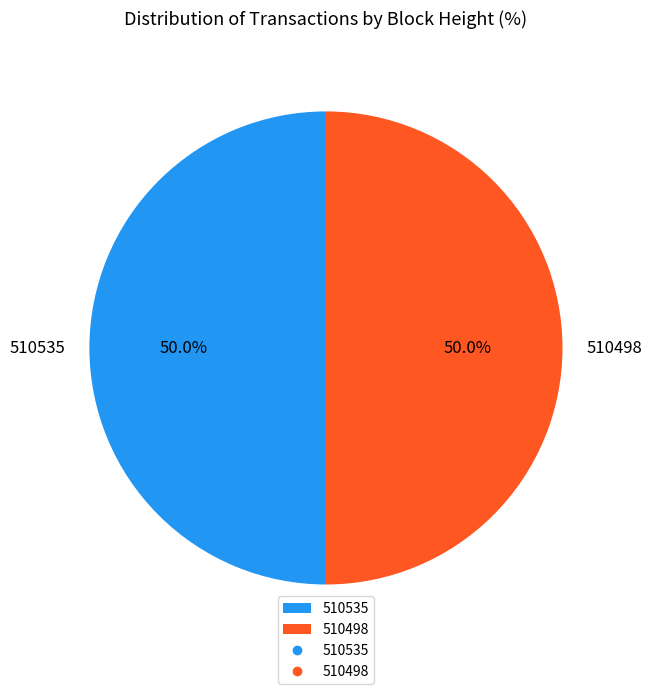

Is the sum of 510498 and 510535 greater than half?

Yes